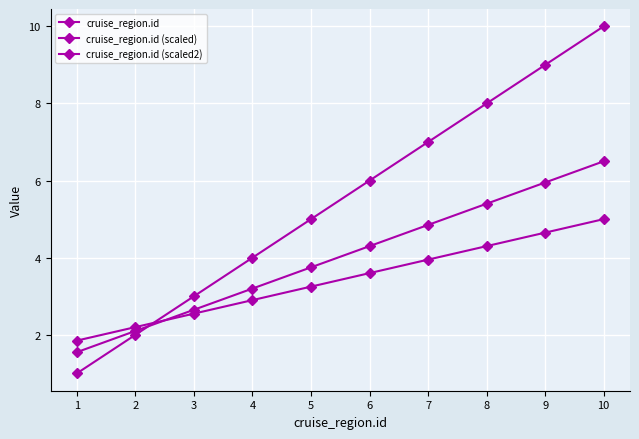

At which category is the sum across all series the highest?

10